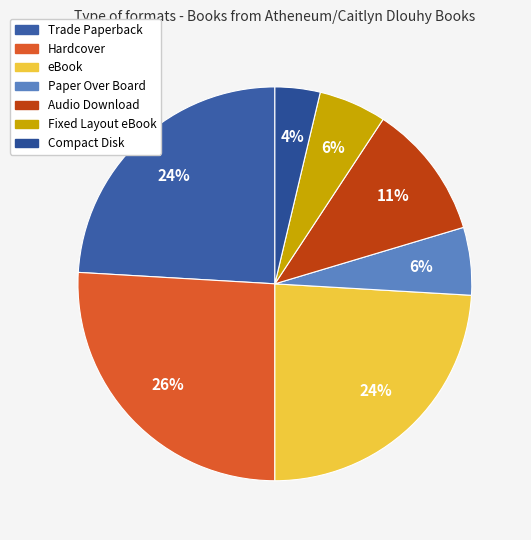

What percentage is the Trade Paperback slice, to the nearest percent?

24%